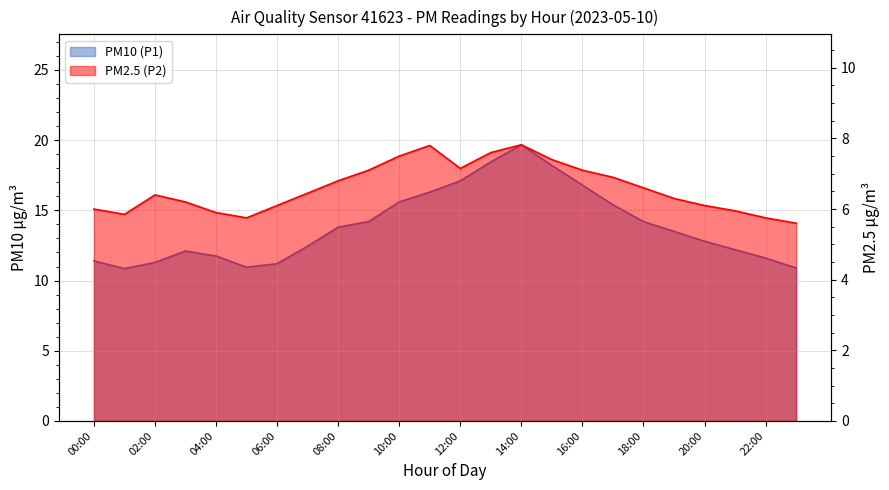

True or false: PM2.5 (P2) has more than 2 points higher than both neighbors.

True